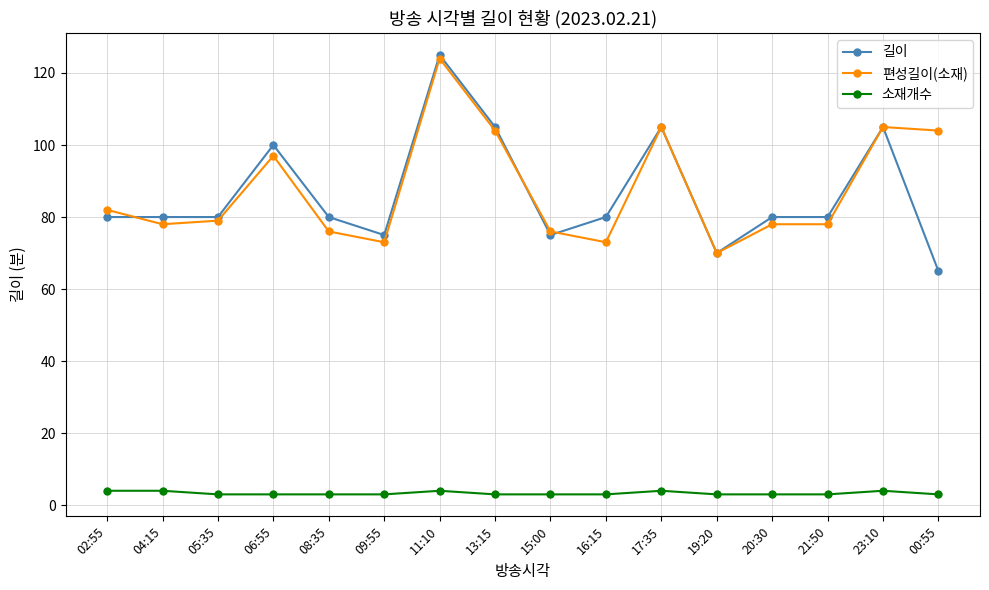

What are all the series names shown in the legend?

길이, 편성길이(소재), 소재개수